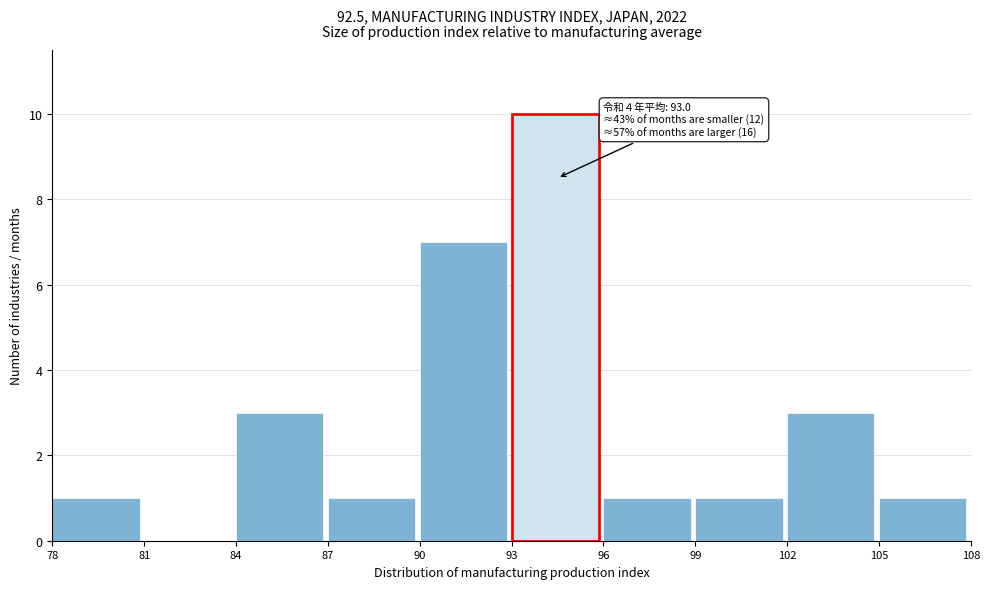

Over which range of the x-axis is the bar tallest?

93 to 96